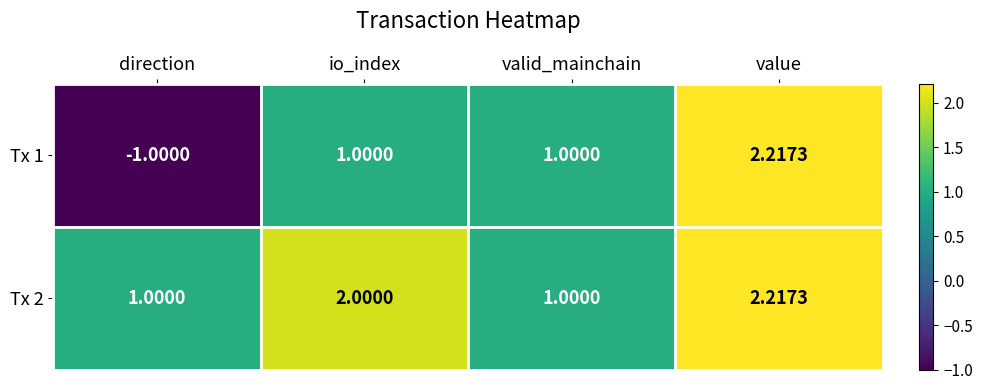

How many Tx 2 values are between 1 and 2?

3